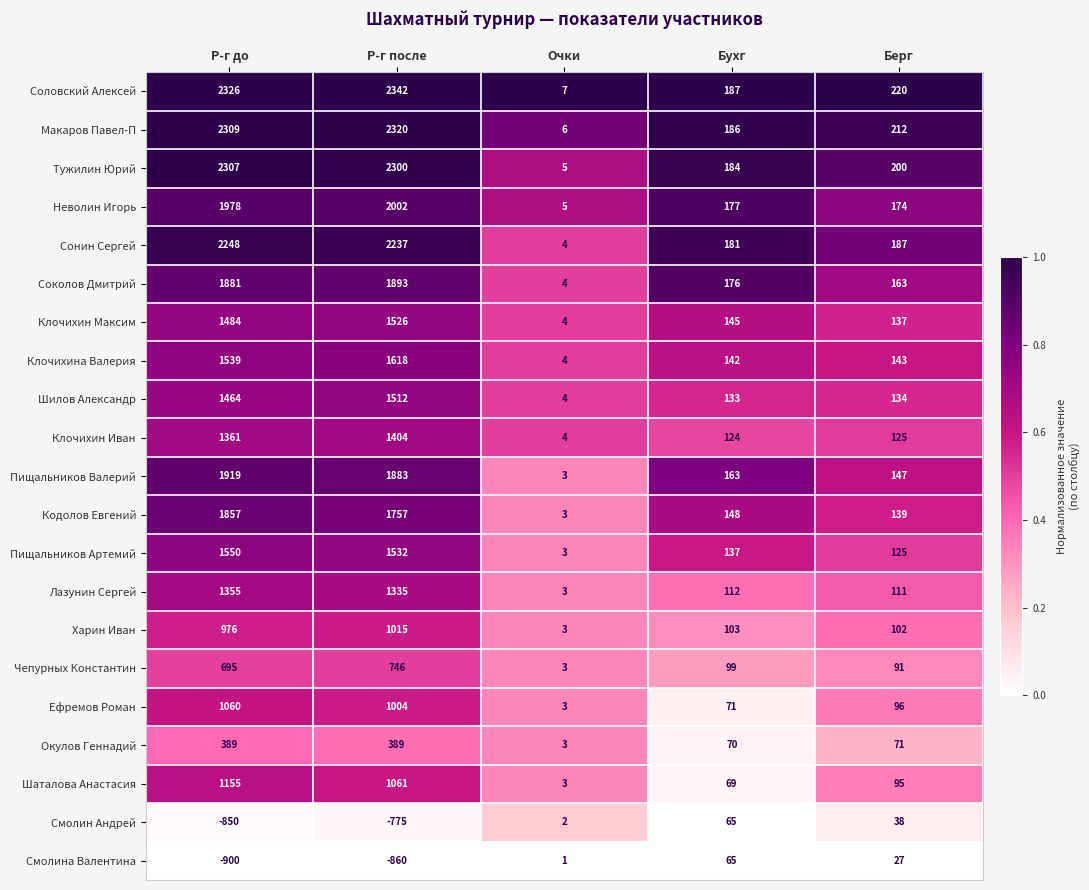

What is the sum of the Окулов Геннадий values at Р-г до and Бухг?

459